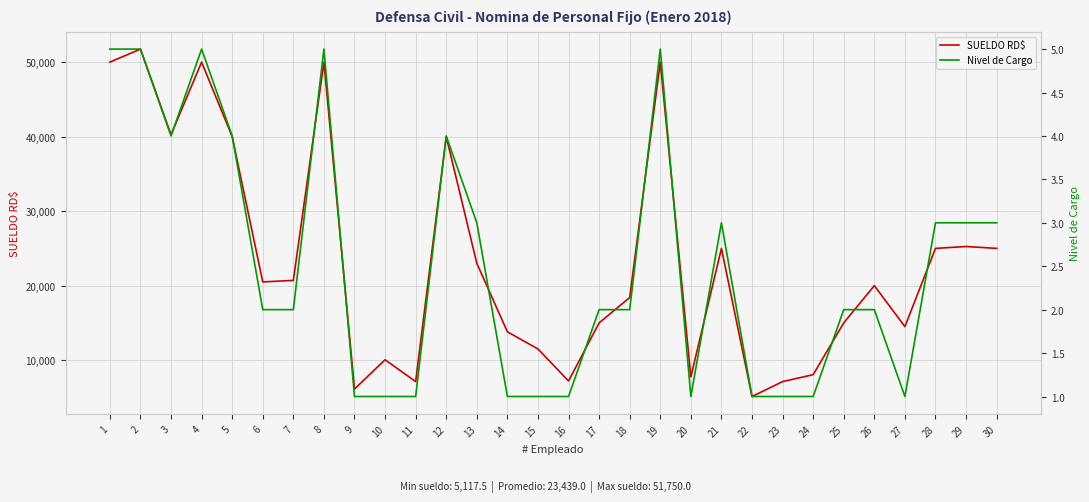

True or false: SUELDO RD$ and Nivel de Cargo cross at least once.

False